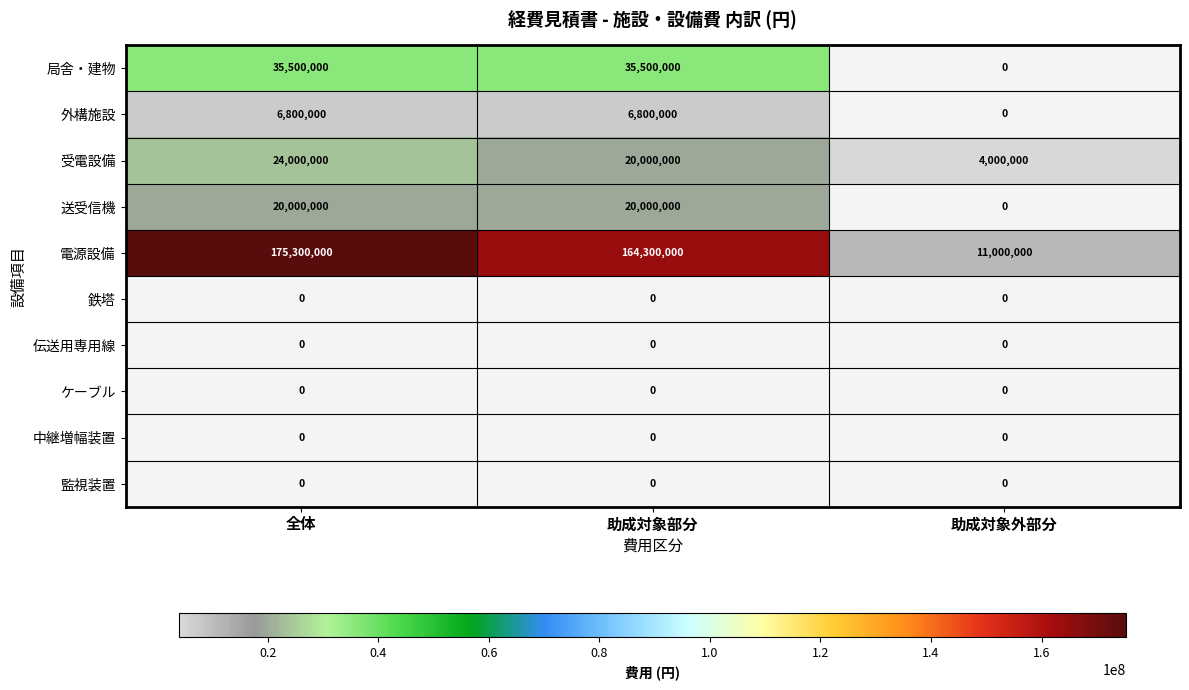

What is the spread (max minus min) of values at 全体?

175300000